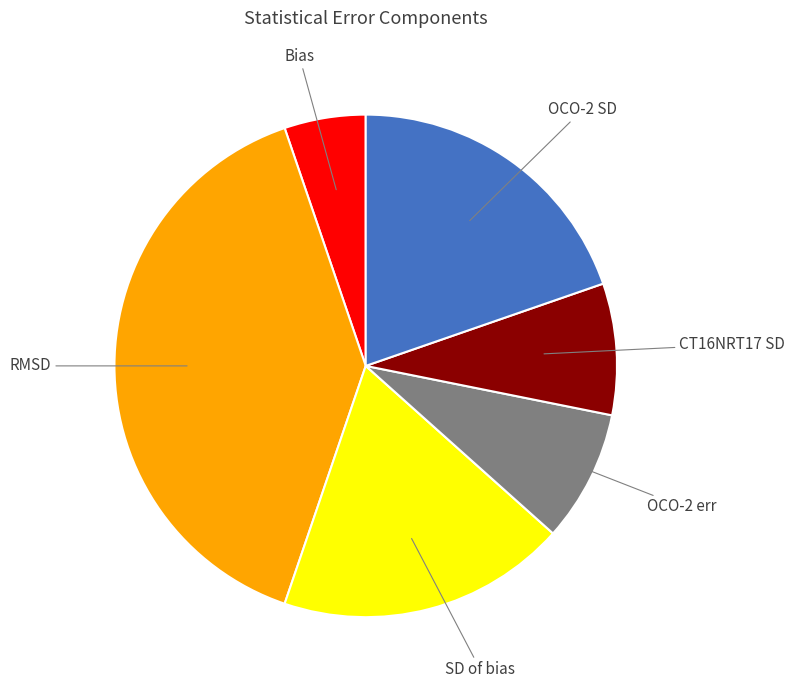

Which slice is the largest?

RMSD